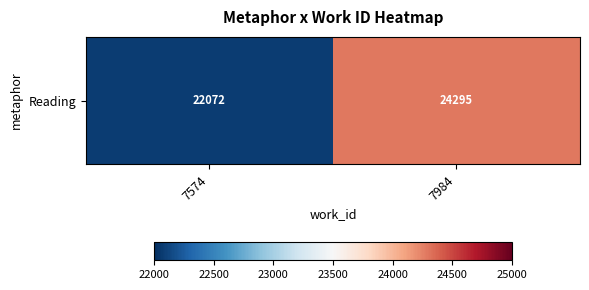

Approximately how many times larger is the value at 7984 compared to 7574?

1.1